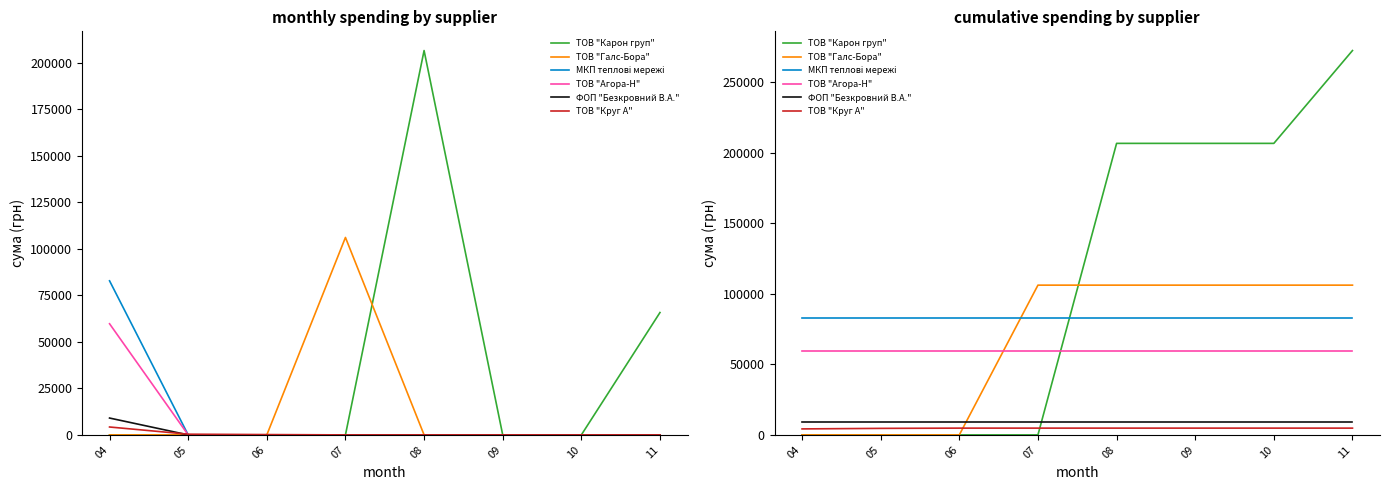

Which series has the widest spread of values?

ТОВ "Карон груп"